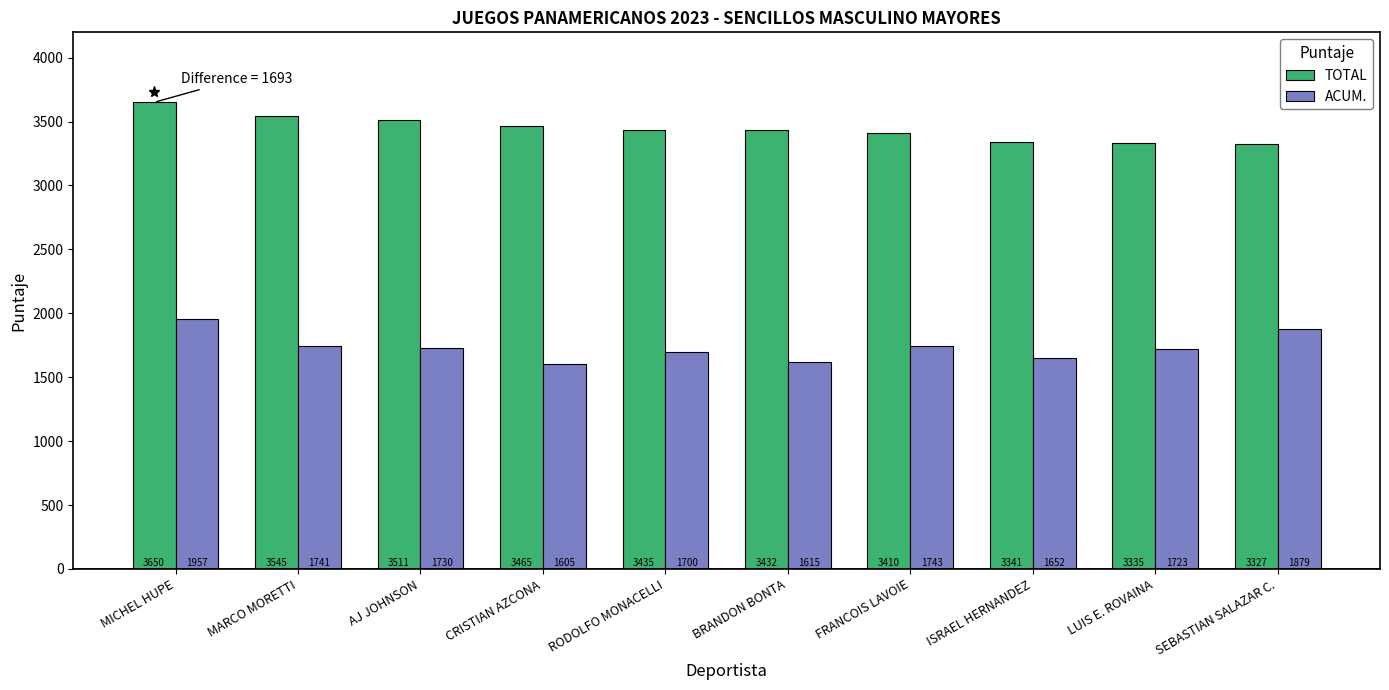

What is the difference between the second highest and minimum values in the TOTAL series?

218